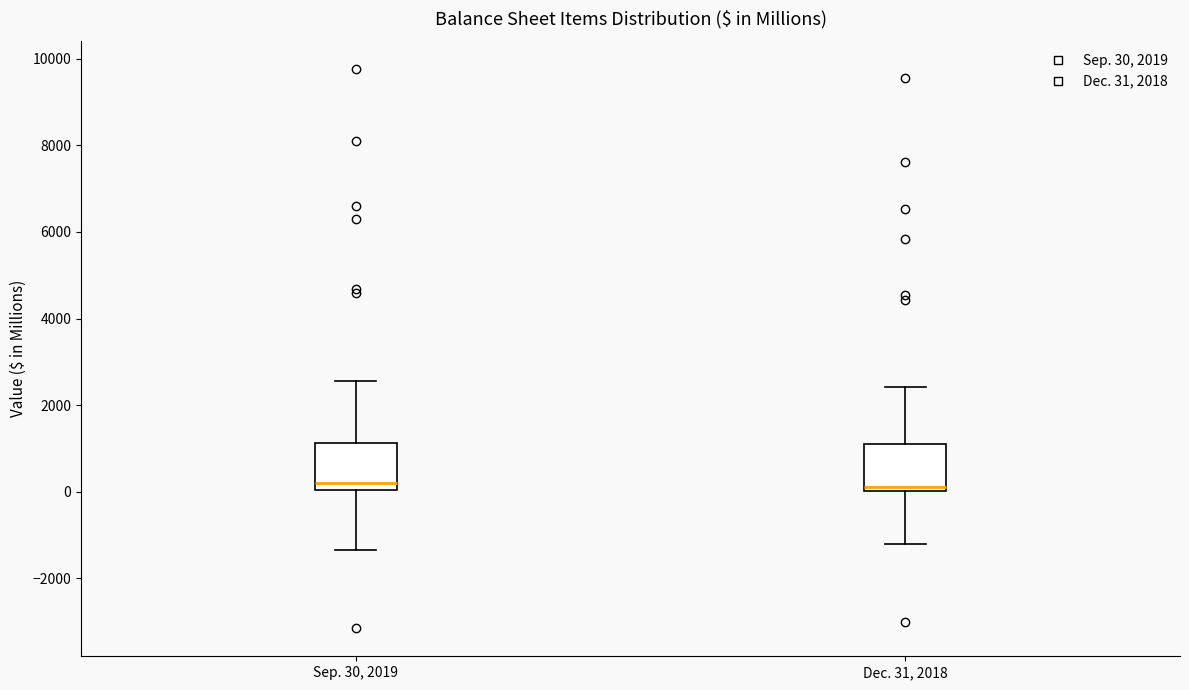

Where does the median line of the box for Sep. 30, 2019 sit on the y-axis? The values are not printed on the chart, so give them approximately, as read against the axis.

200